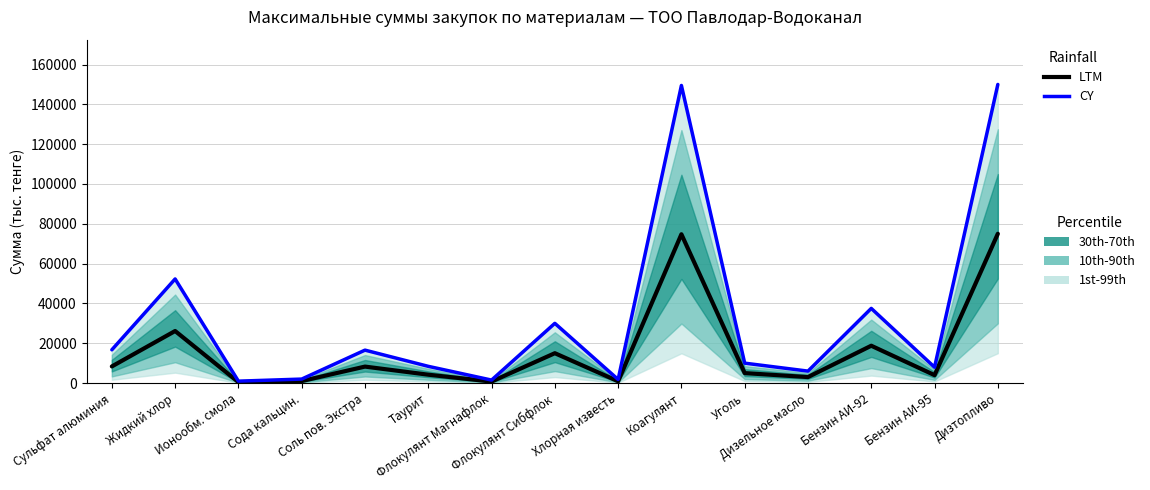

What value does the LTM series have at Сода кальцин.?

1000.0